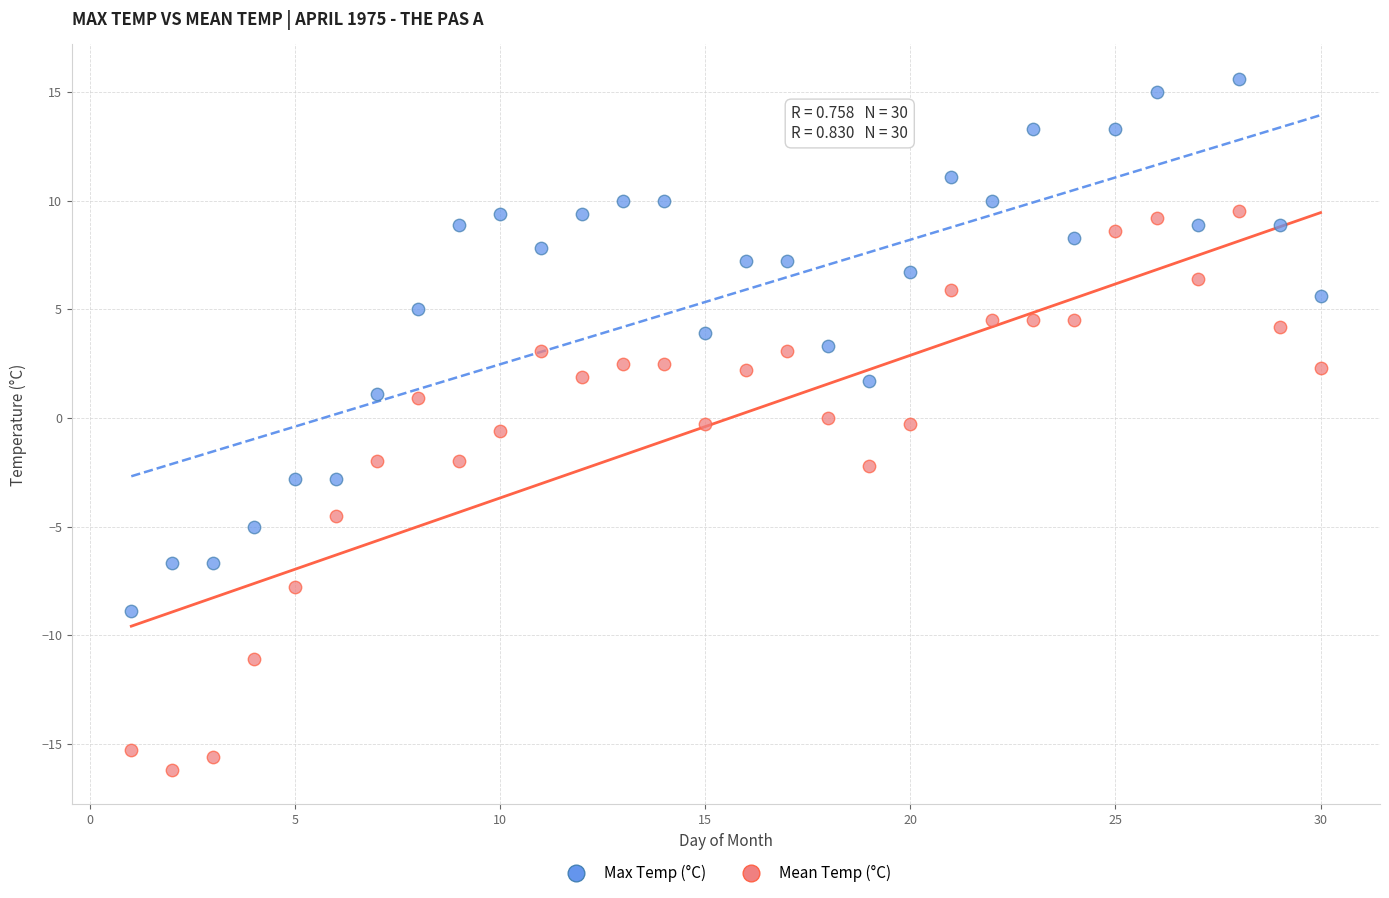

Which series has the widest spread of Y values?

Mean Temp (°C)